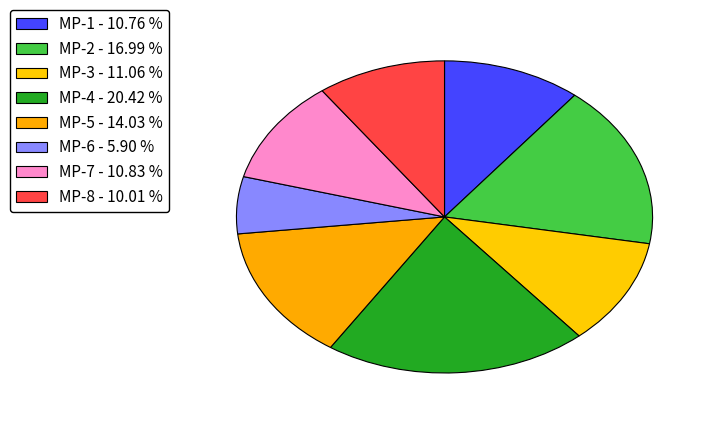

How many segments does this pie chart have?

8